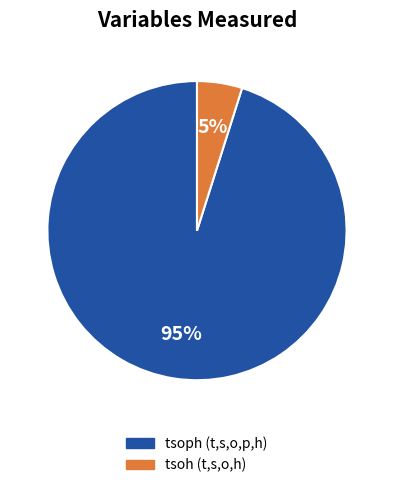

Is it true that tsoph is 89% of the pie?

False